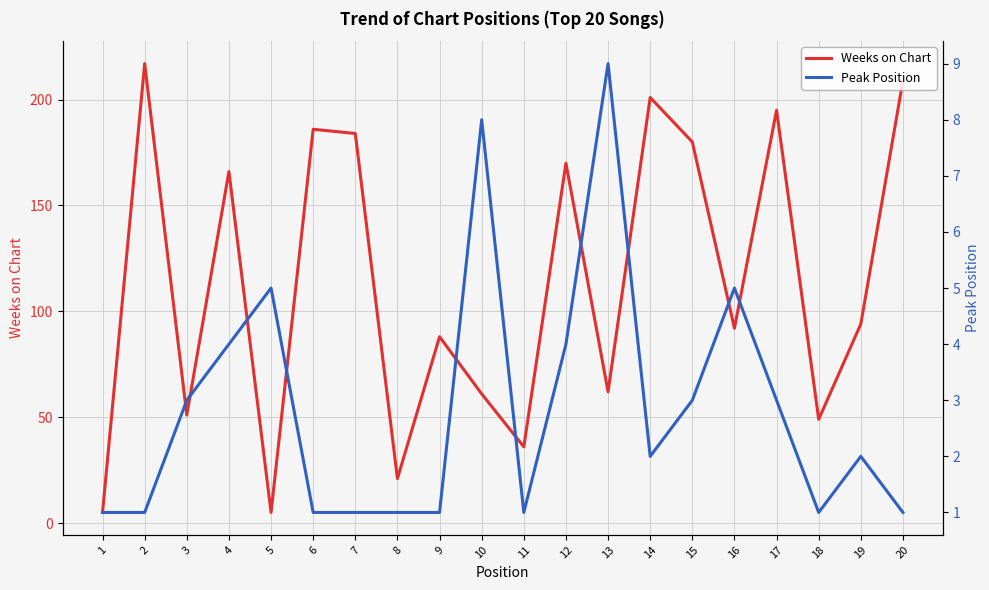

Which series has the largest total across all categories?

Weeks on Chart